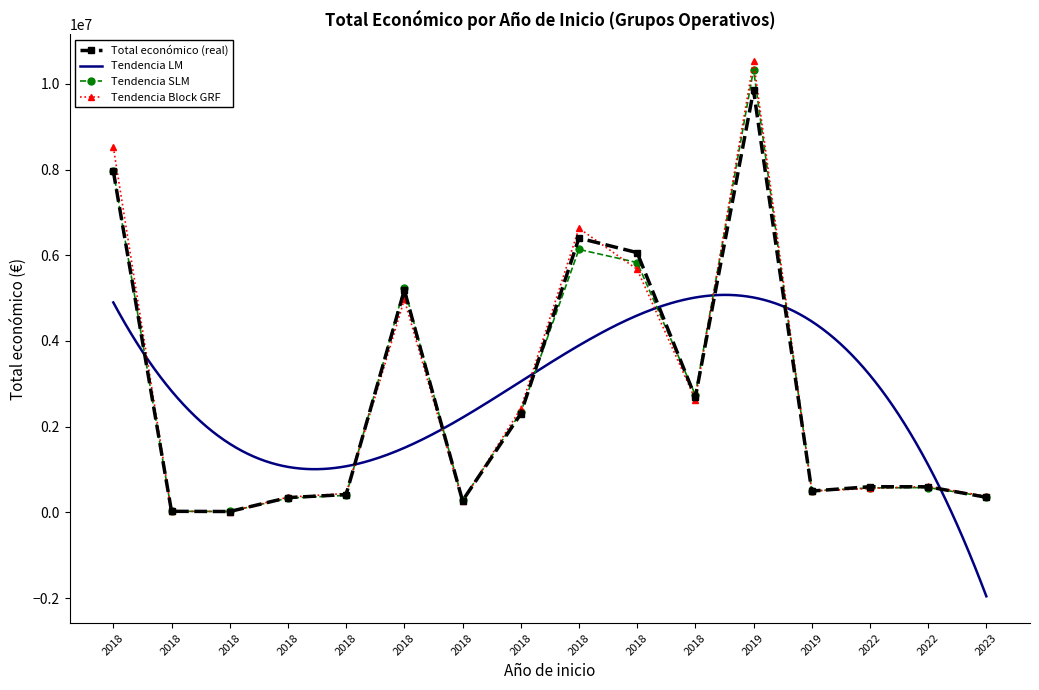

What is the average value?

2722880